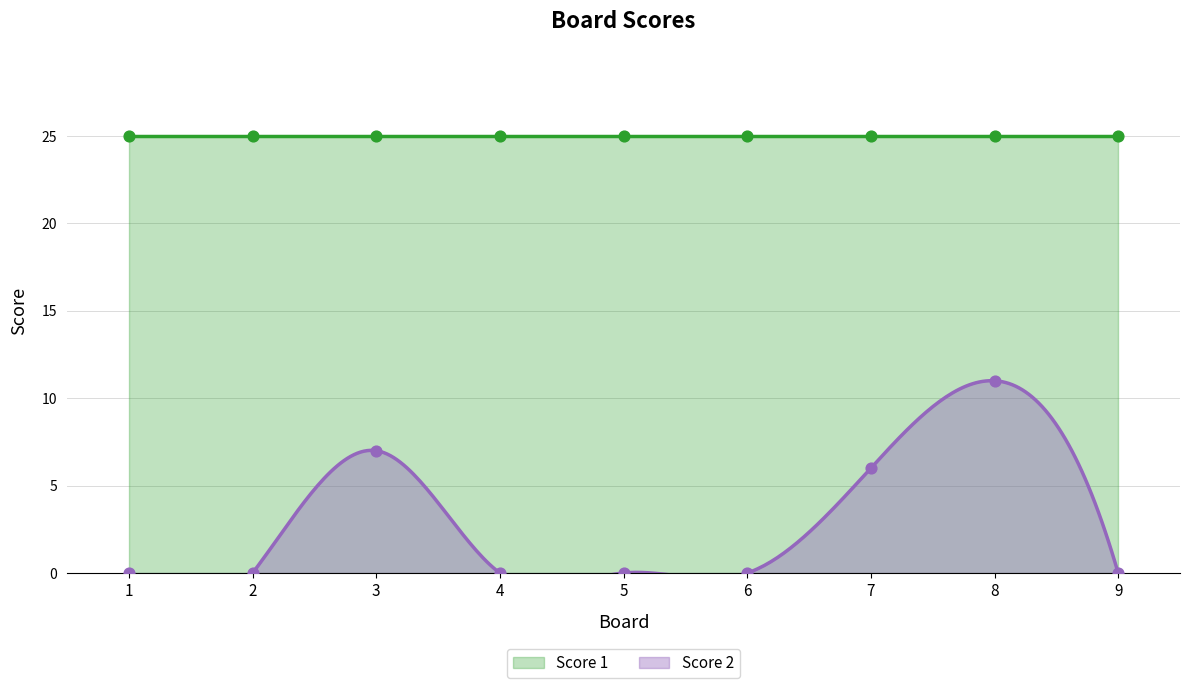

Which has a higher value, 2 or 6?

2